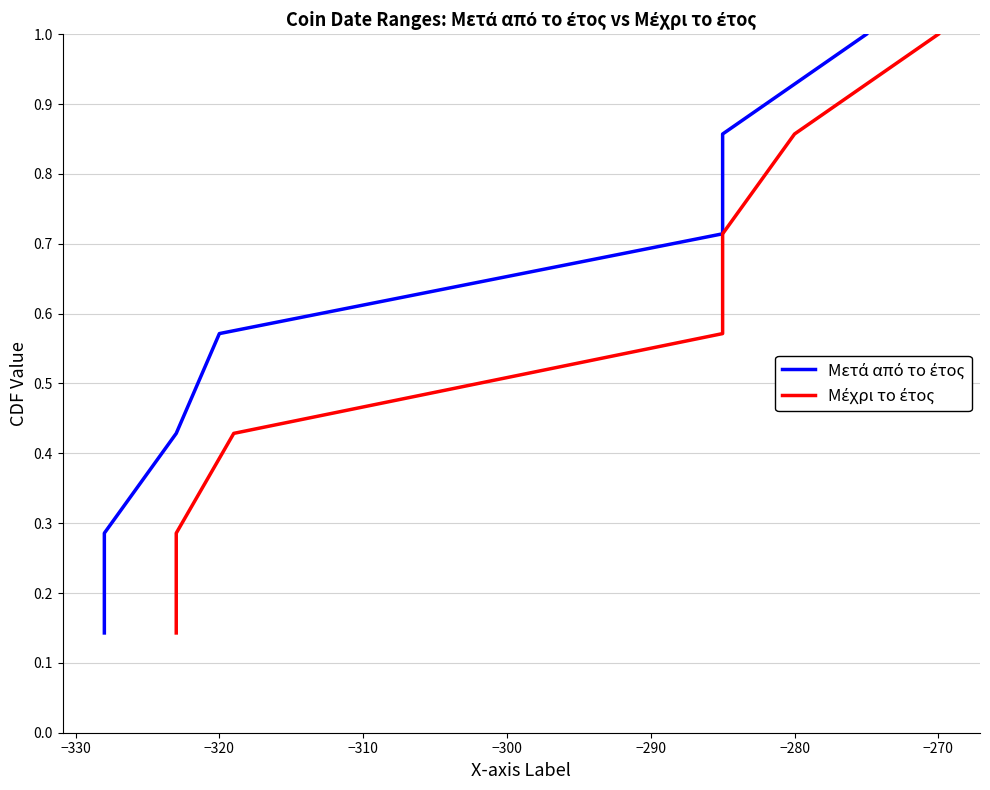

List the series in order of their peak value, lowest first.

Μετά από το έτος, Μέχρι το έτος